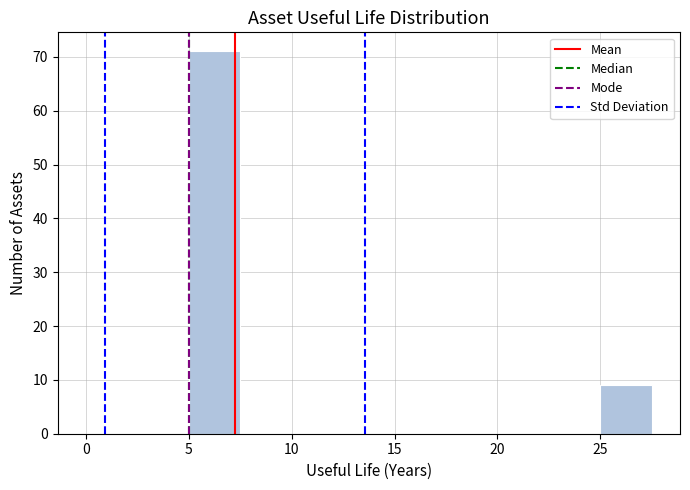

Which range on the x-axis has the tallest bar?

5.0 to 7.5